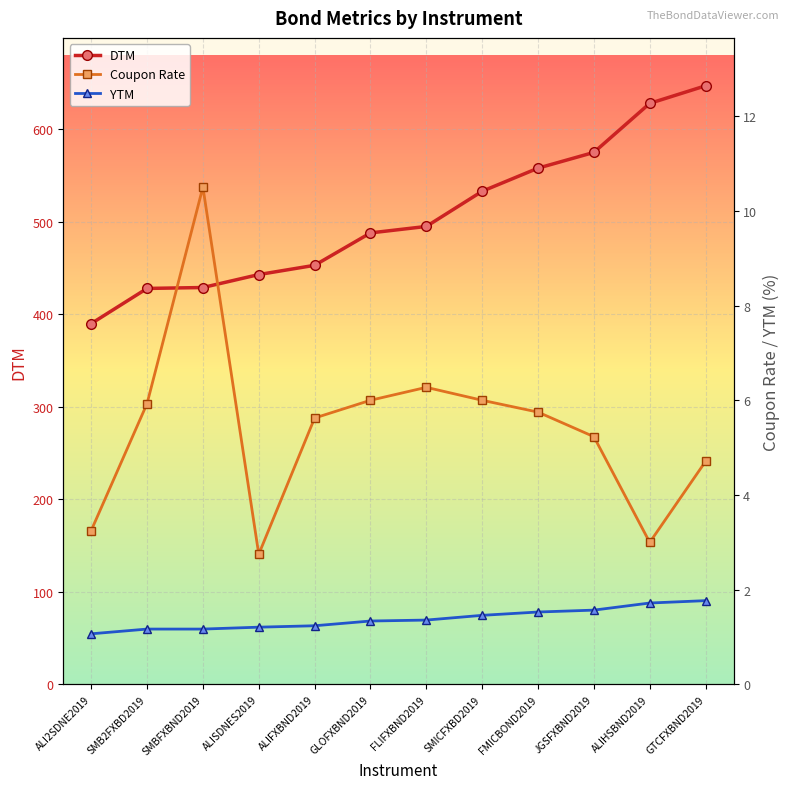

What is the label of the 12th point from the left?

GTCFXBND2019